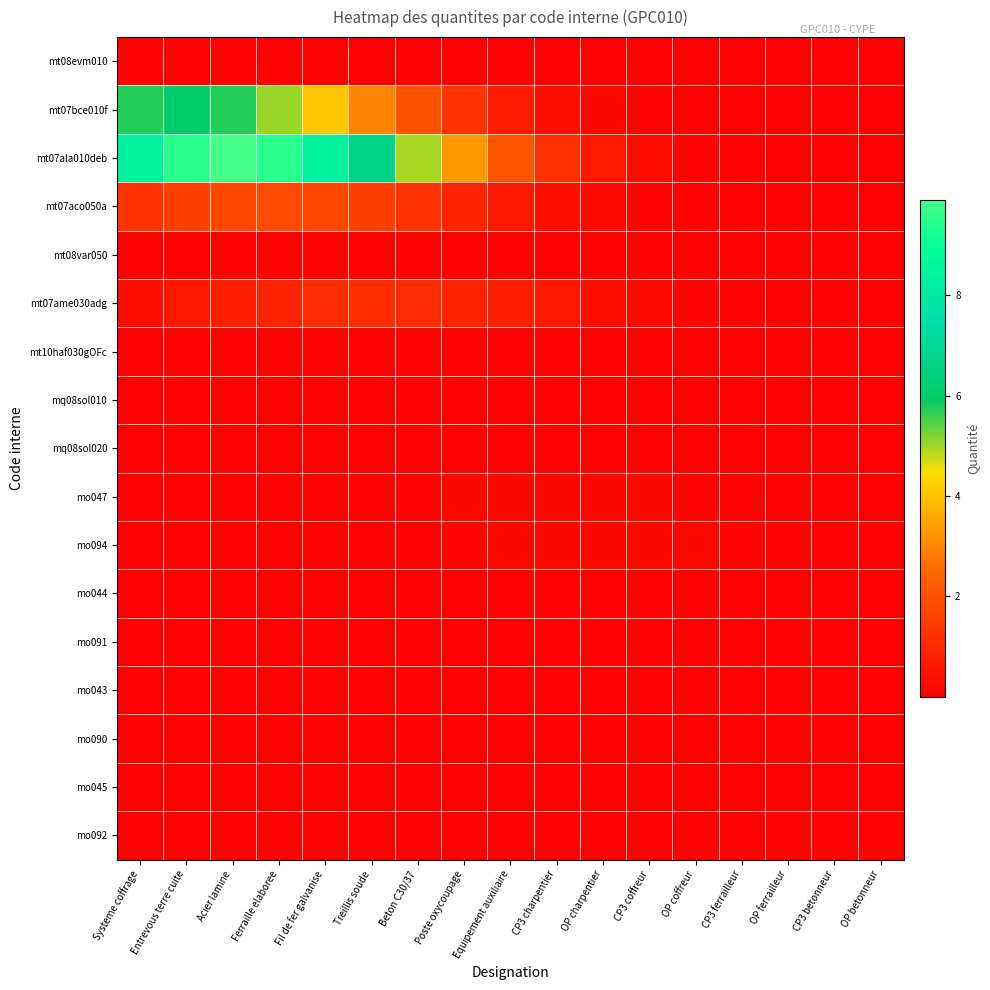

Count the number of data series in this chart.

17